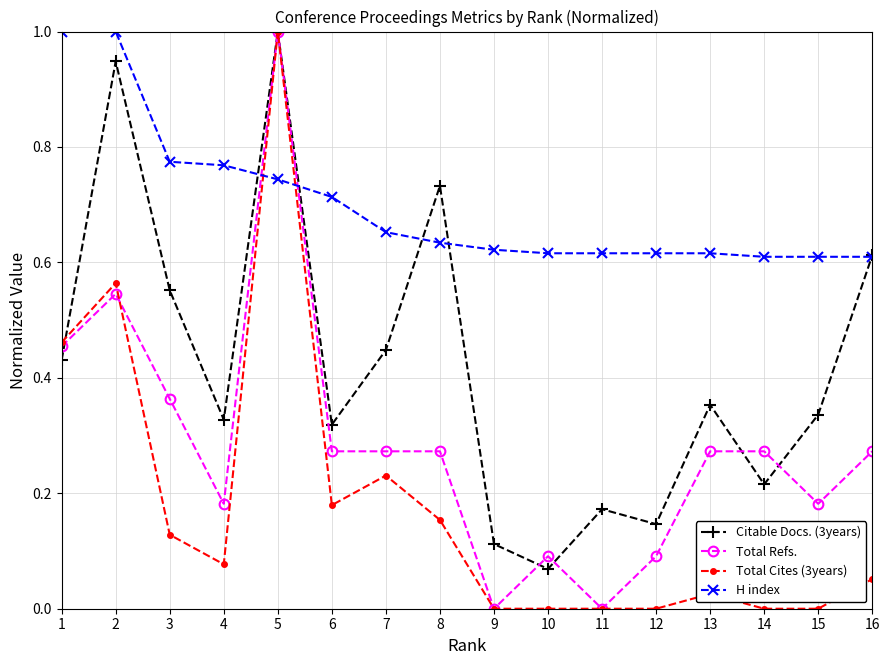

True or false: Total Cites (3years) has a value of -0.5 at 15.

False